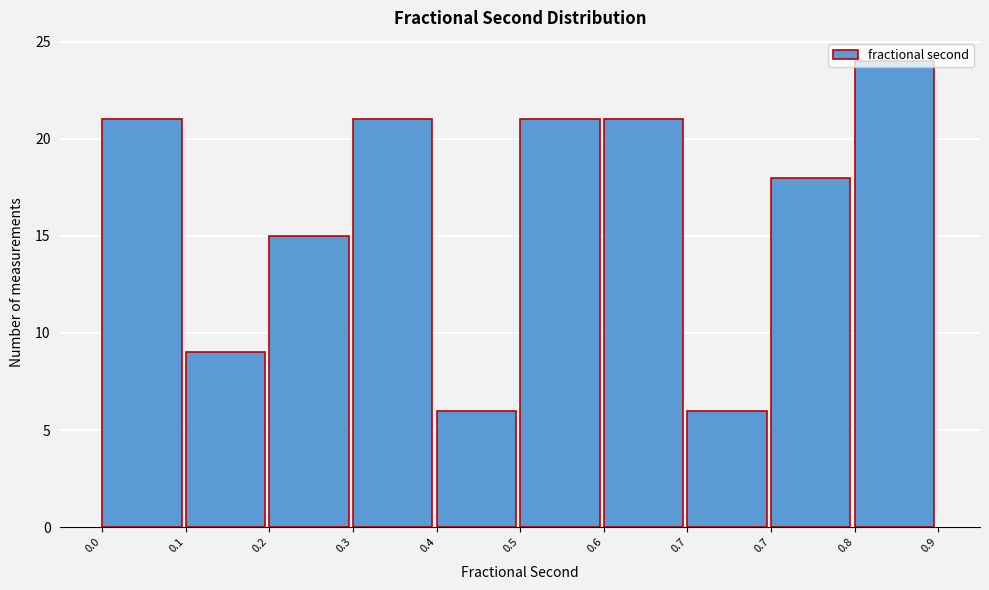

Does the chart contain any negative values?

No